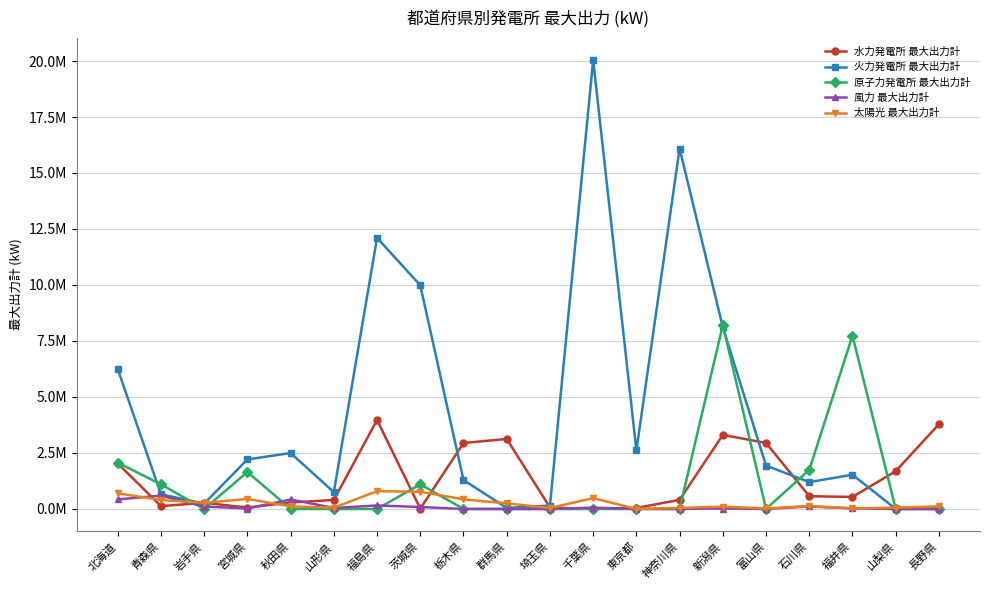

True or false: 原子力発電所 最大出力計 and 太陽光 最大出力計 cross at least once.

True